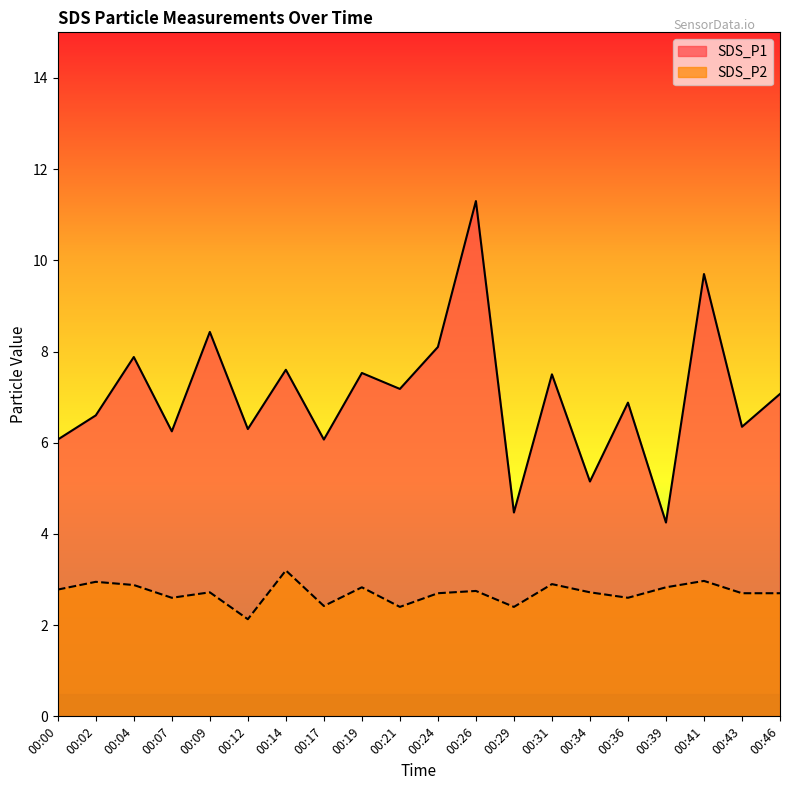

Reading right to left, what are all the values shown in this chart?

SDS_P1: 7.1	6.3	9.7	4.2	6.9	5.2	7.5	4.5	11.3	8.1	7.2	7.5	6.1	7.6	6.3	8.4	6.2	7.9	6.6	6.1
SDS_P2: 2.7	2.7	3.0	2.8	2.6	2.7	2.9	2.4	2.8	2.7	2.4	2.8	2.4	3.2	2.1	2.7	2.6	2.9	3.0	2.8